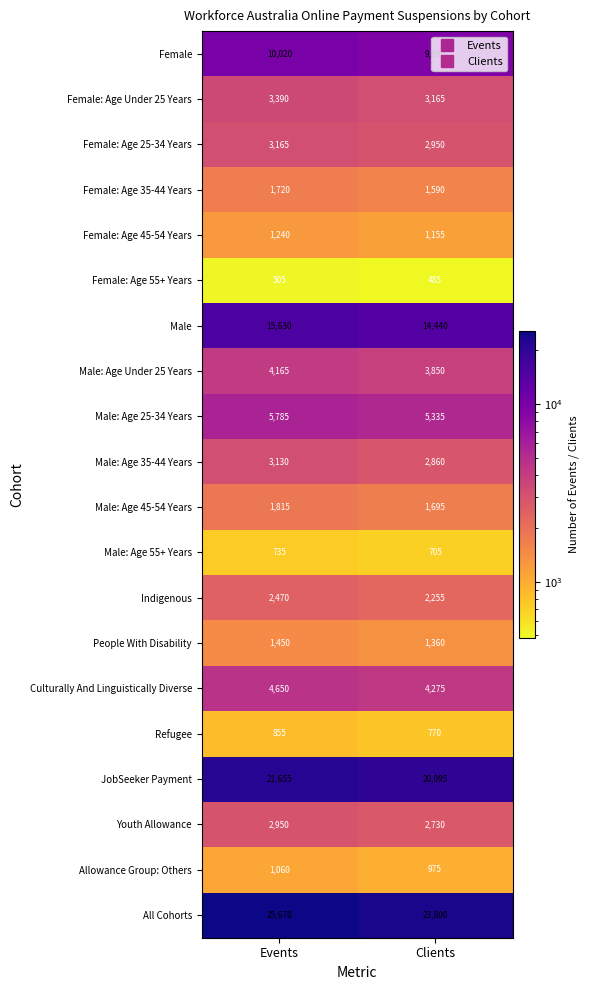

Which series changed the most between Events and Clients?

All Cohorts